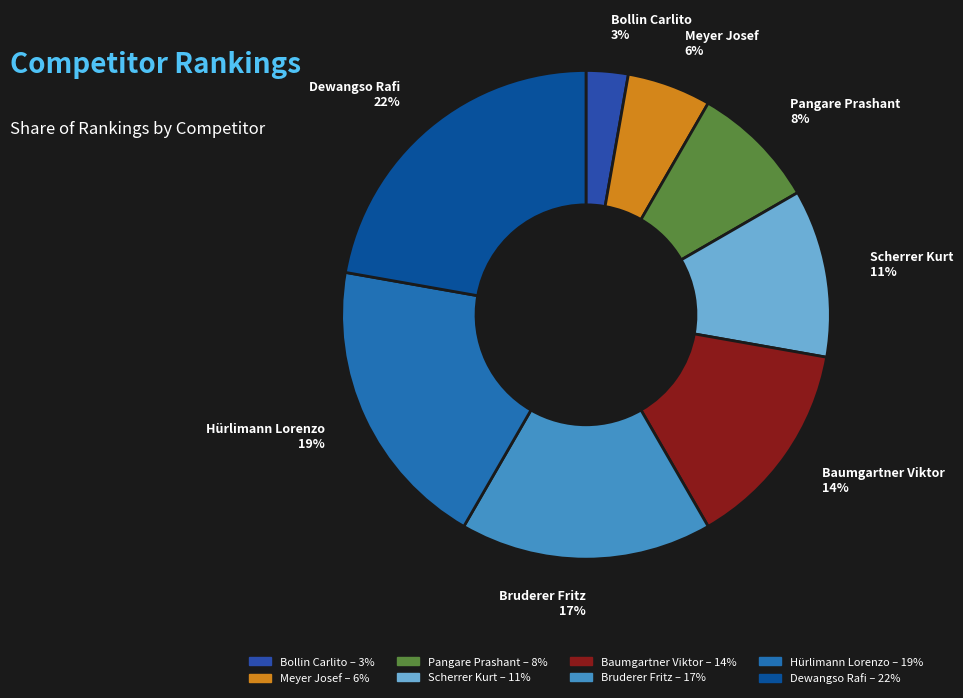

True or false: Scherrer Kurt accounts for 11% of the total.

True